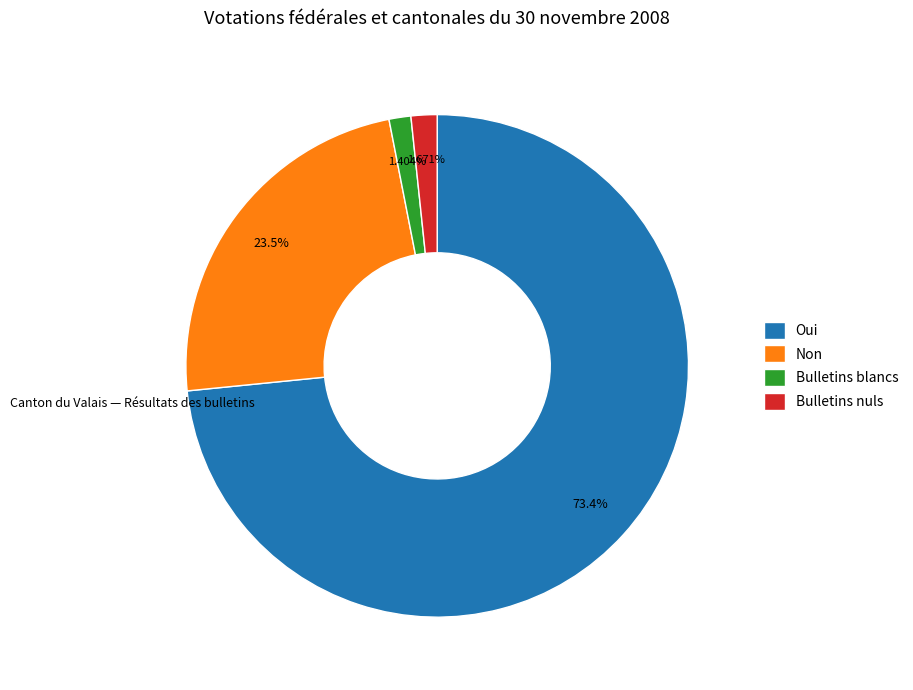

What is the total percentage of Non and Oui?

96.9%